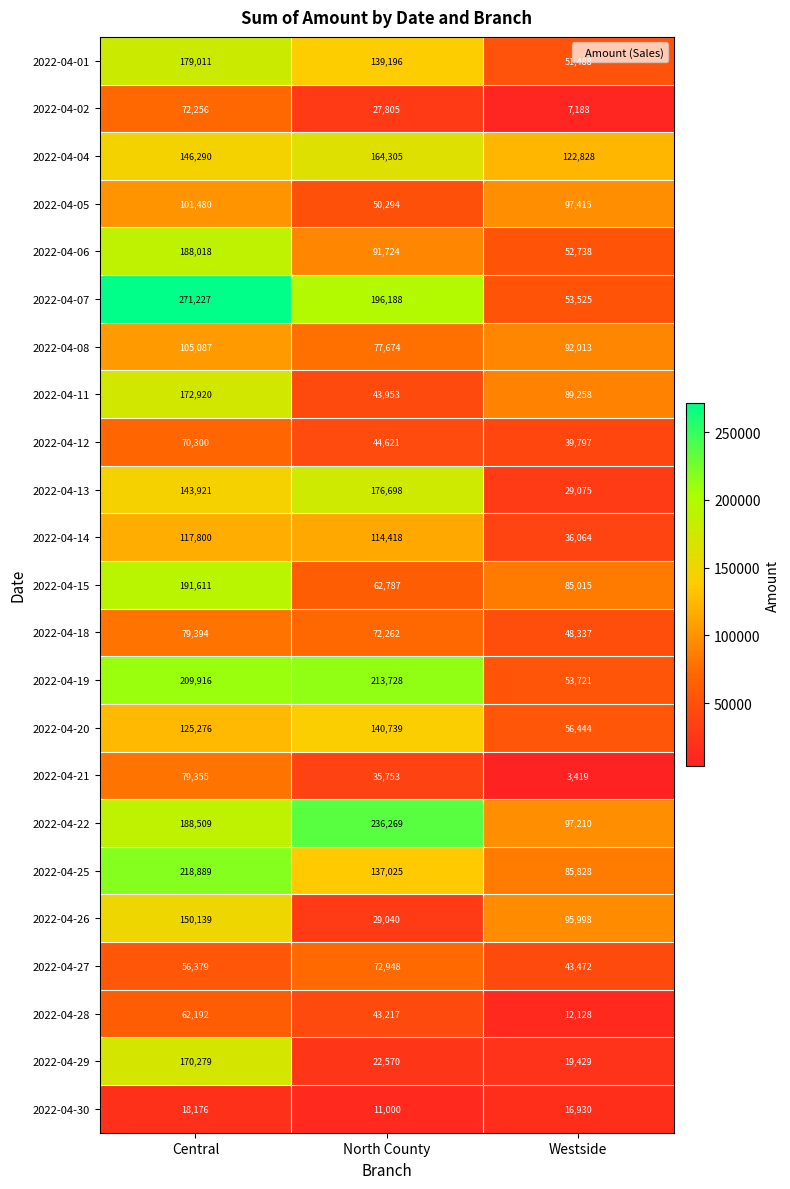

At which label does 2022-04-15 reach its peak?

Central